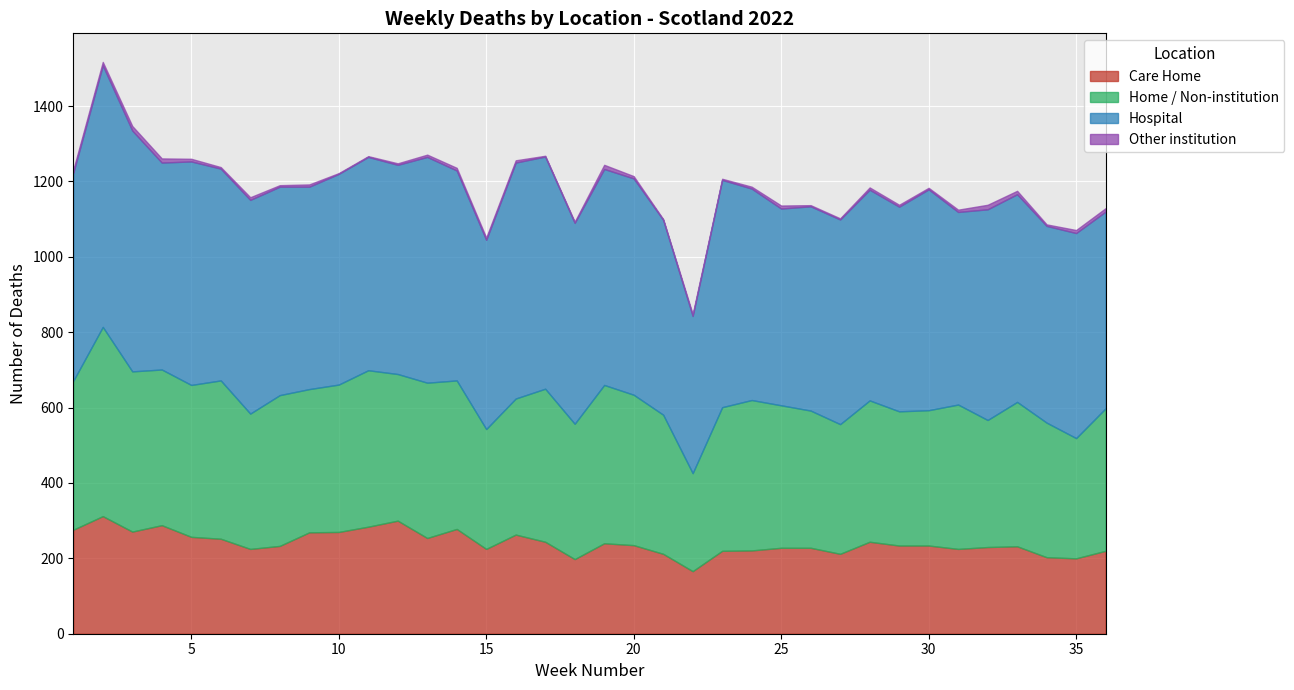

The value of Care Home at 7 is 225. True or false?

True